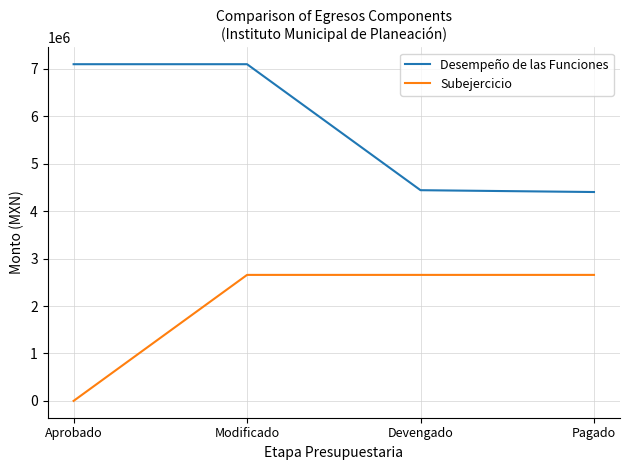

Is the value of Desempeño de las Funciones at Modificado greater than the value of Subejercicio at Devengado?

Yes